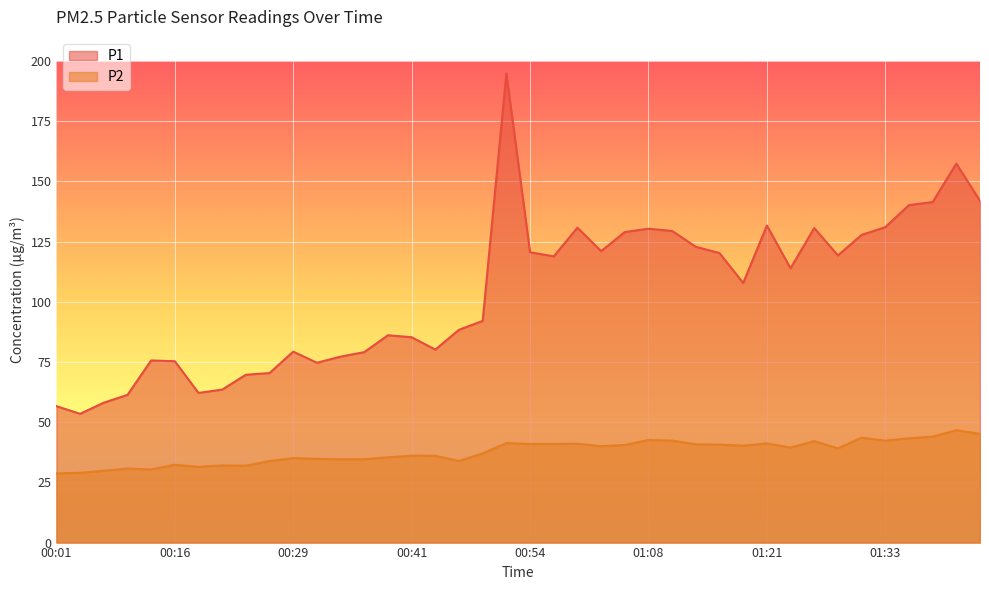

True or false: P2 and P1 cross at least once.

False